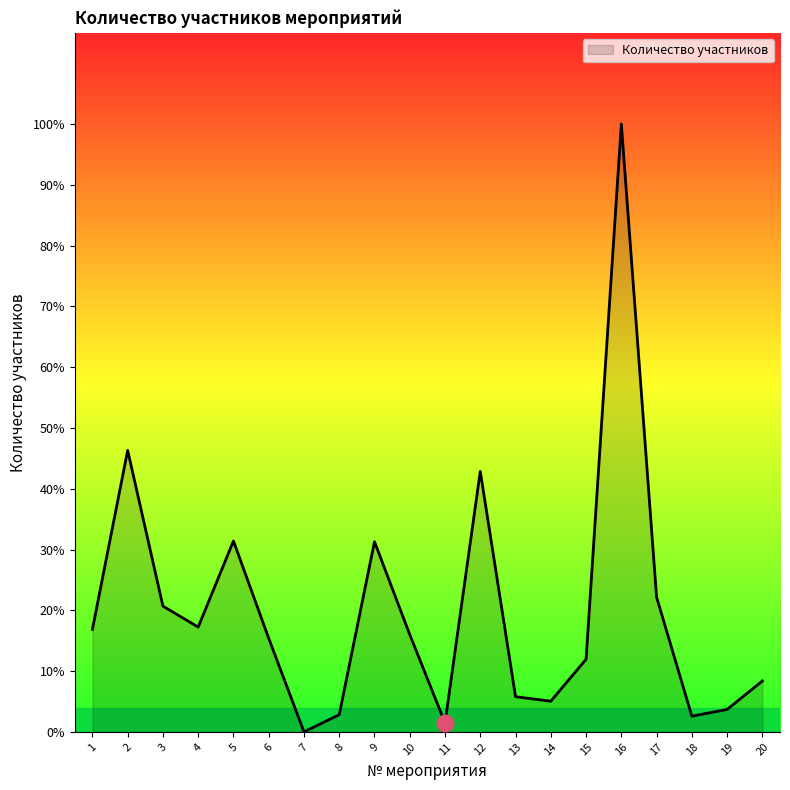

Does the chart have visible grid lines?

No